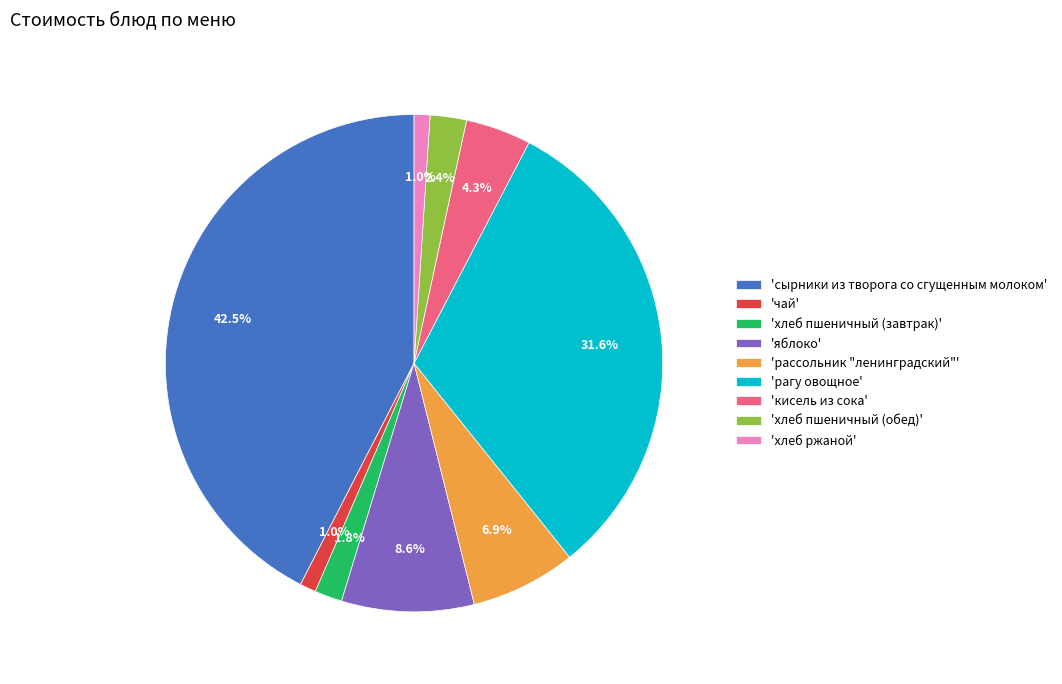

How many segments does this pie chart have?

9